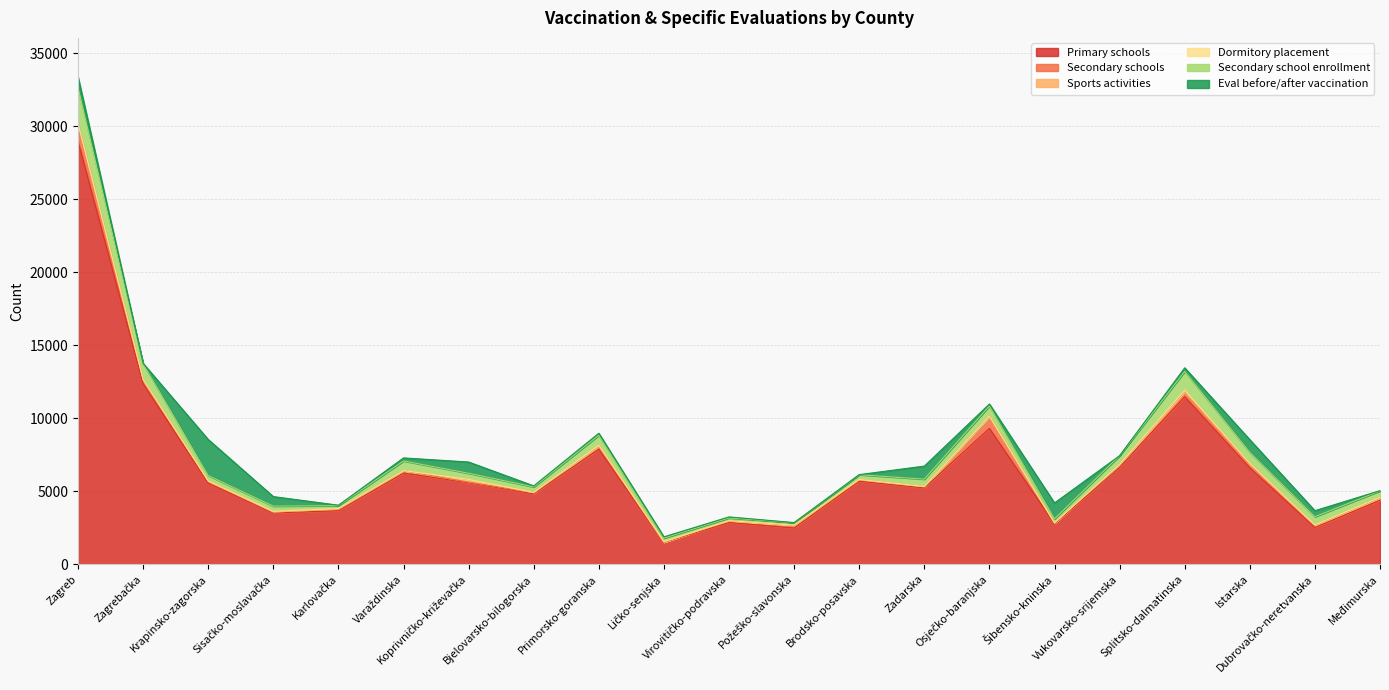

Which series changed the most between Sisačko-moslavačka and Varaždinska?

Primary schools